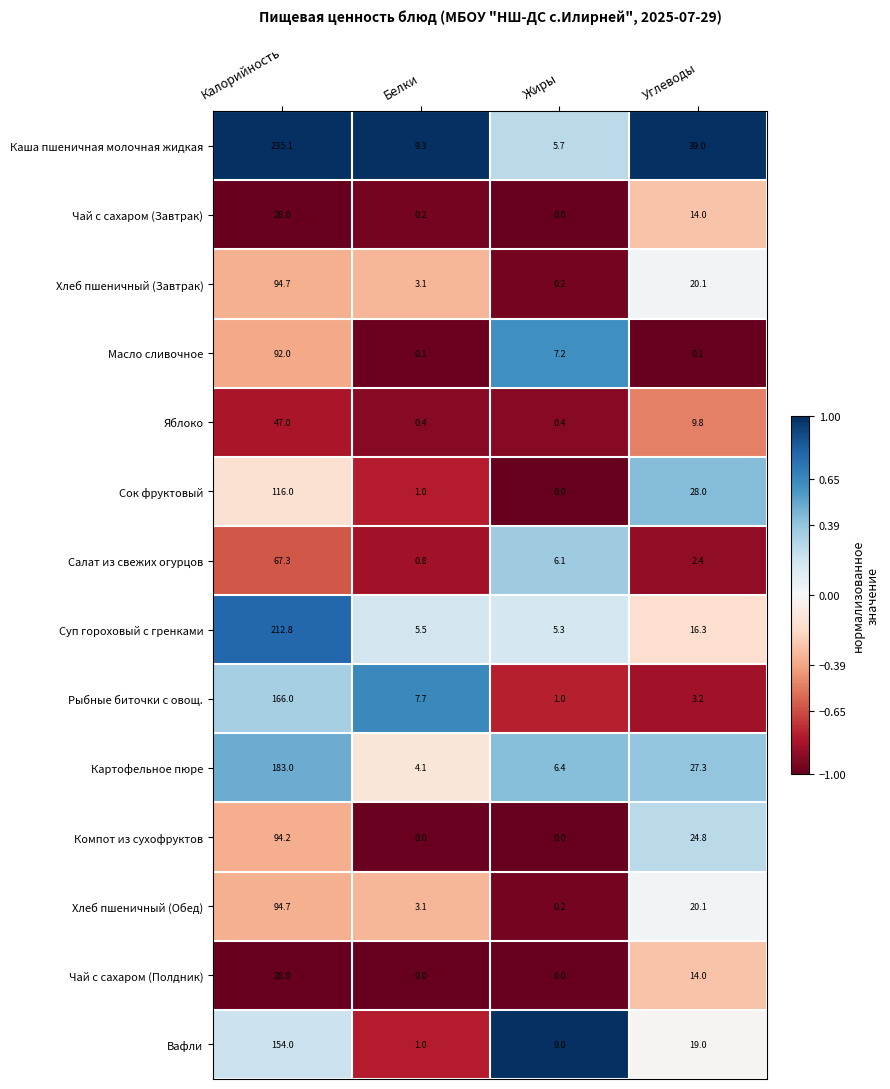

What is the sum of the Каша пшеничная молочная жидкая values at Белки and Калорийность?

244.4